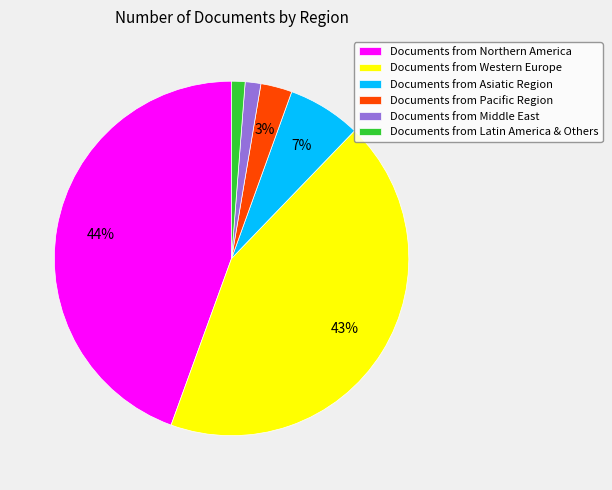

How many slices are in this pie chart?

6